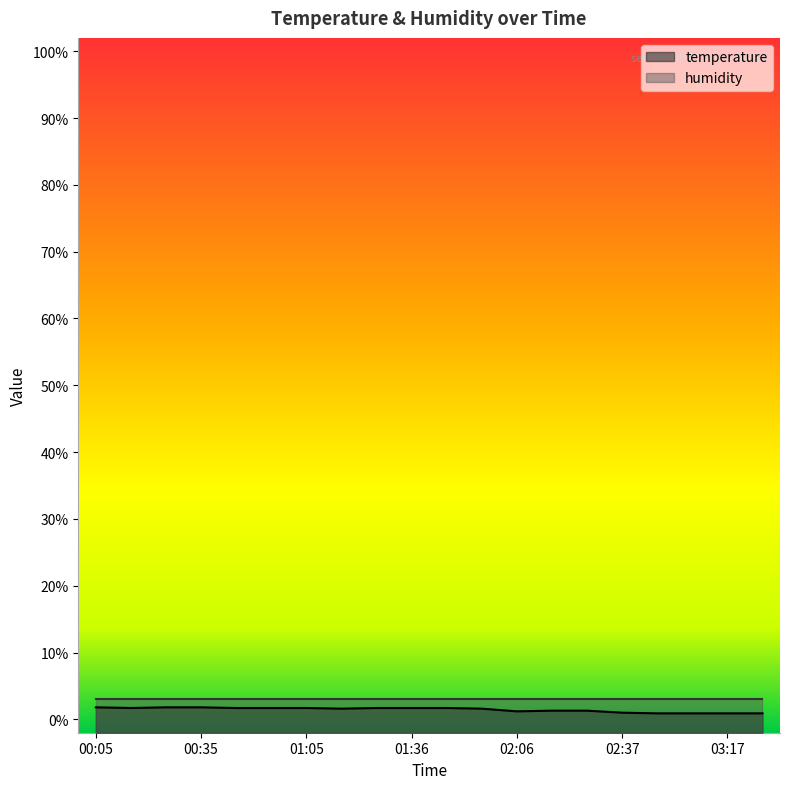

What is the difference between the values at 02:17 and 02:06?

0.1